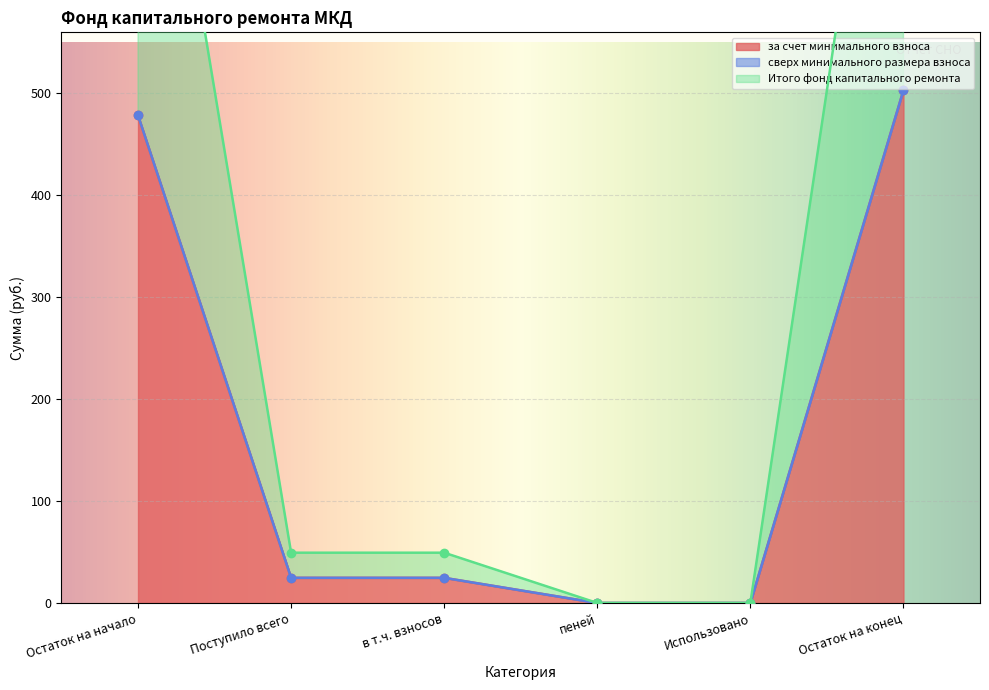

The value of за счет минимального взноса at Остаток на начало is 683.8. True or false?

False